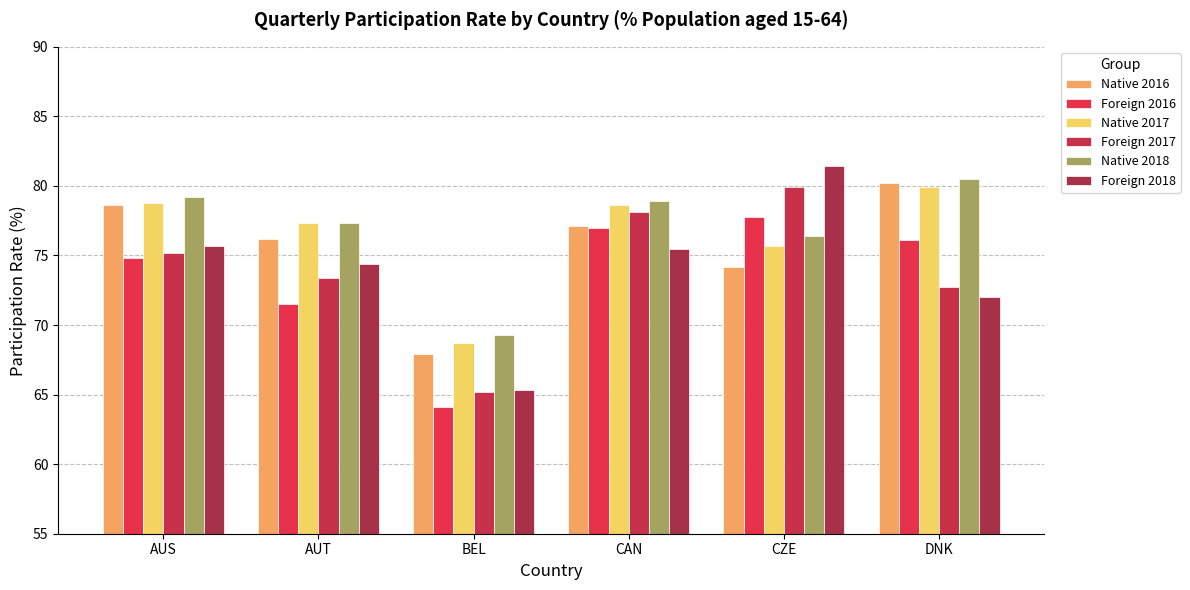

What position from the right is DNK?

1